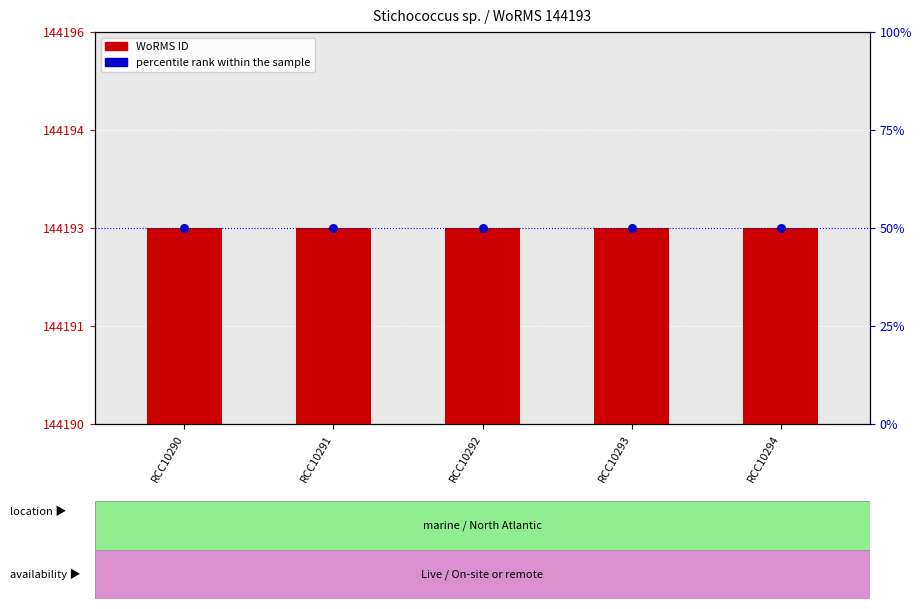

Which series has the largest total across all categories?

WoRMS ID